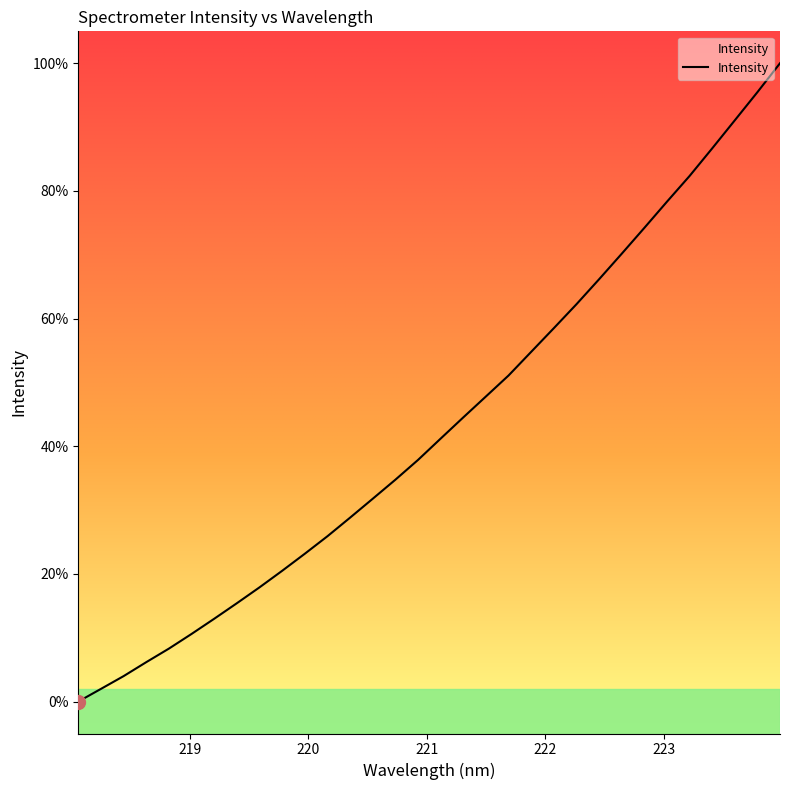

At which label does the data first exceed 41?

221.1174